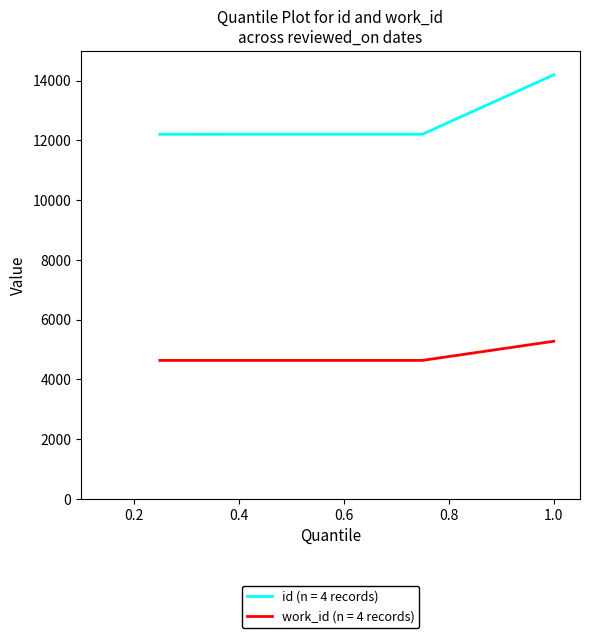

List the series in order of their overall mean, highest first.

id (n = 4 records), work_id (n = 4 records)